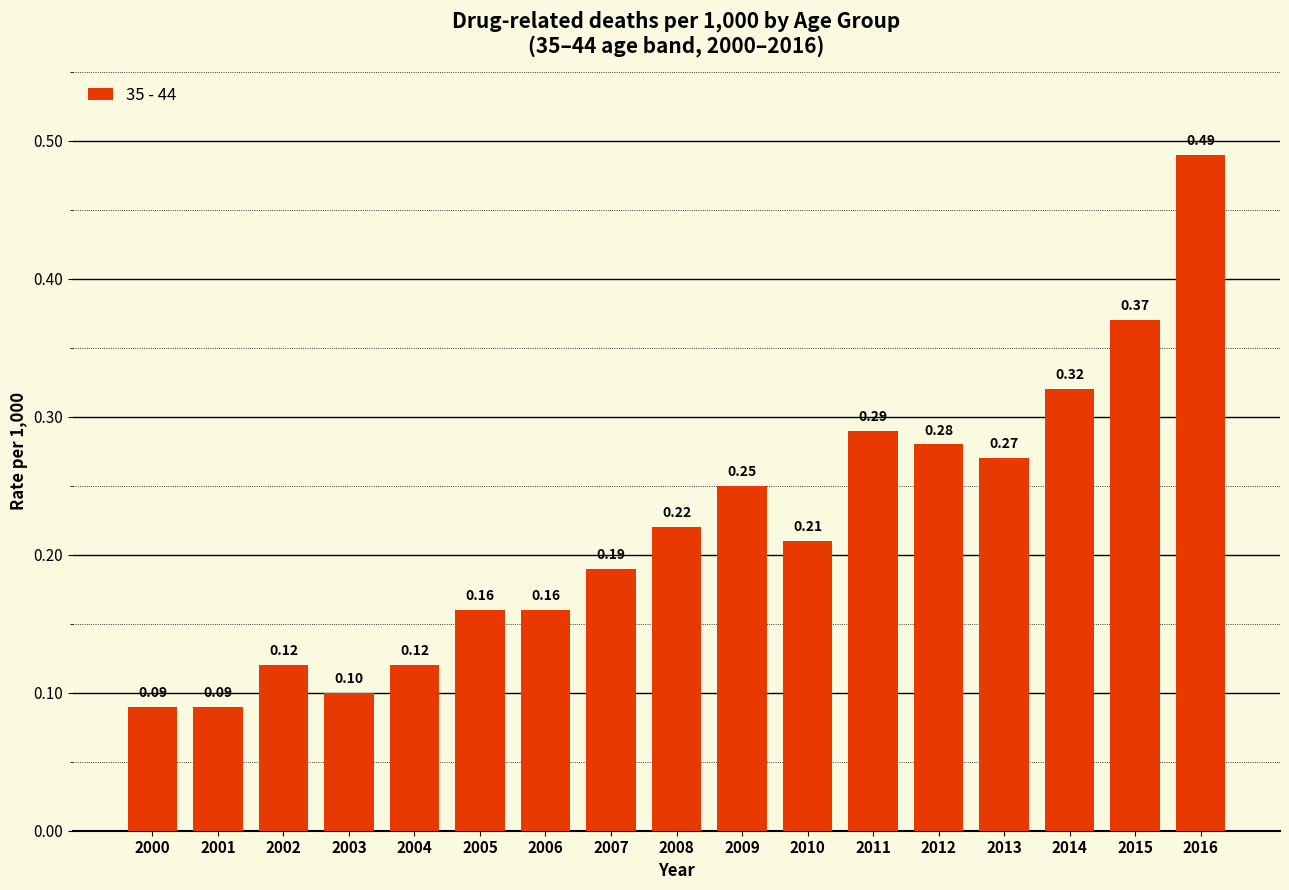

Between 2006 and 2007, which is larger?

2007